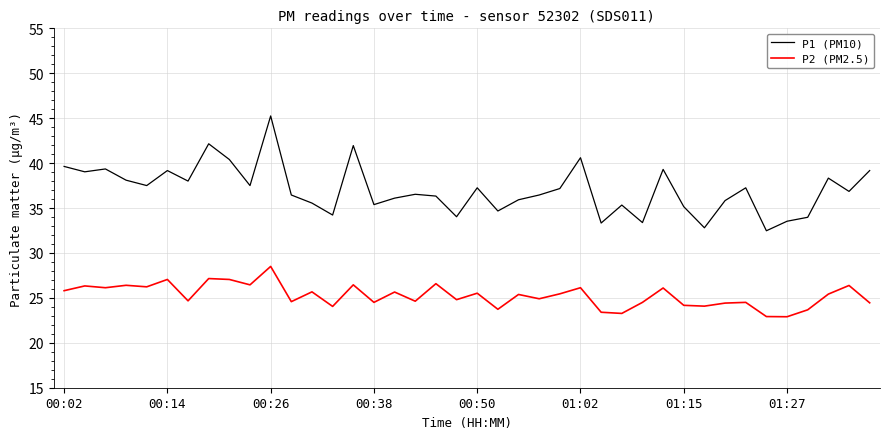

Rank the series by their maximum value, from lowest to highest.

P2 (PM2.5), P1 (PM10)